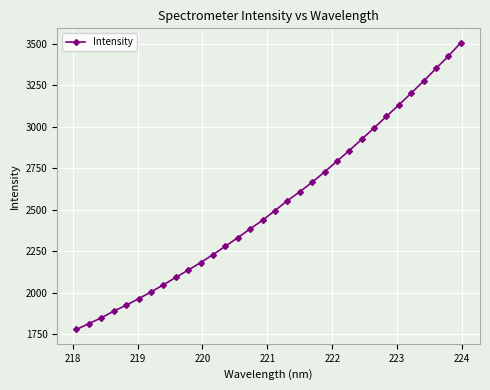

True or false: the data has more than 0 interior local peaks.

False